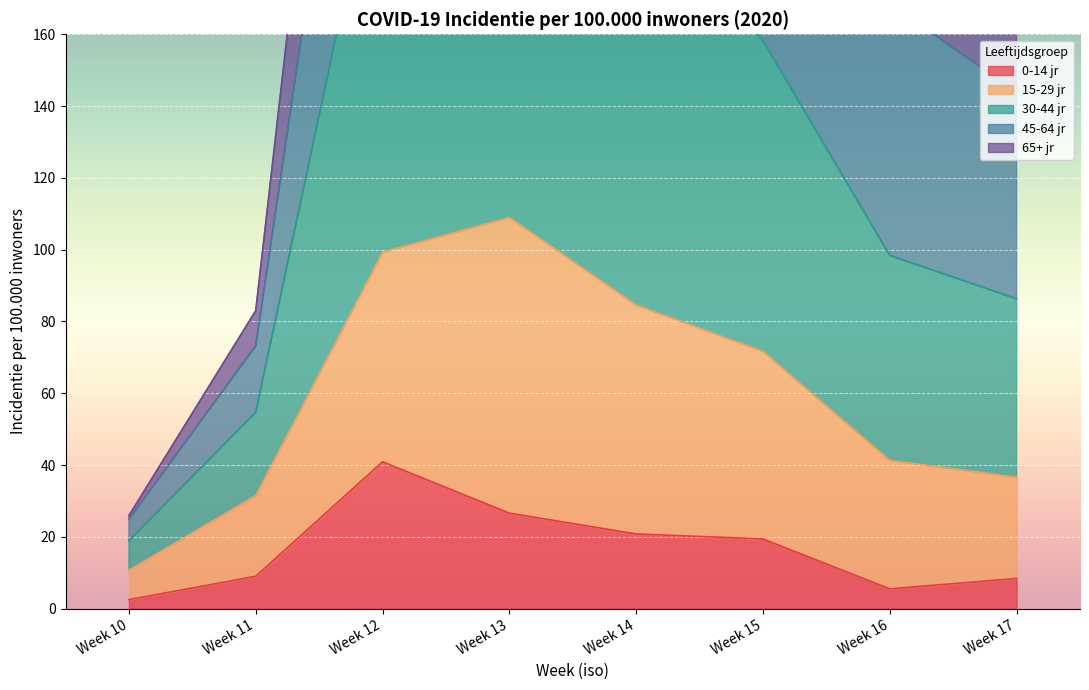

At how many categories does at least one series exceed 481?

1